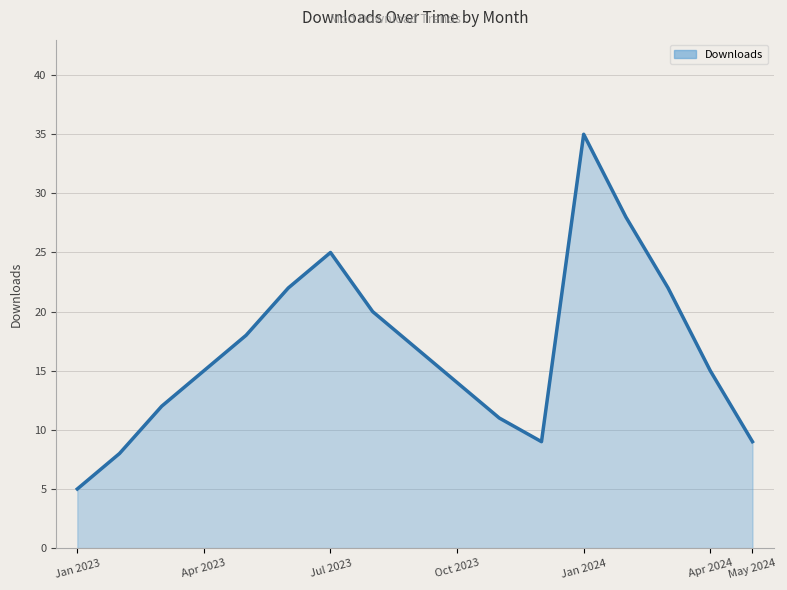

What is the difference between the maximum and minimum values?

30